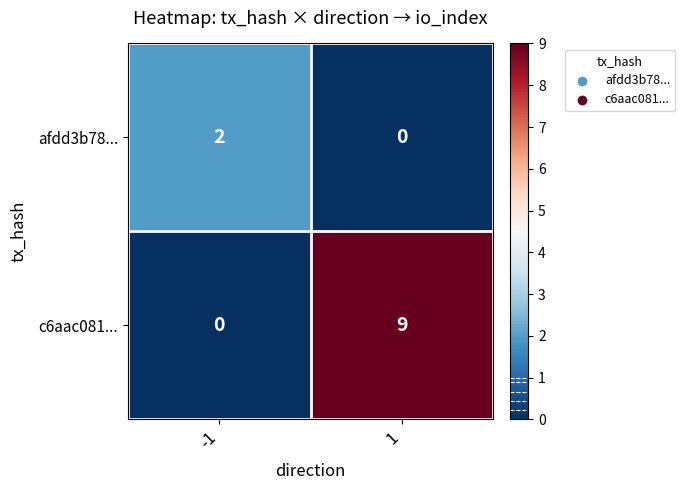

What is the difference between the maximum and minimum values in the c6aac081... series?

9